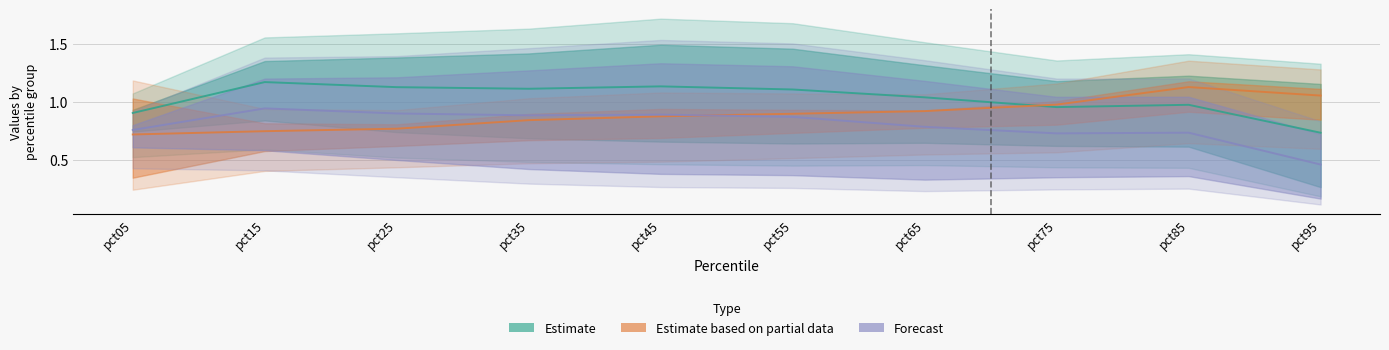

How many intersections are there between Estimate based on partial data and Forecast?

1